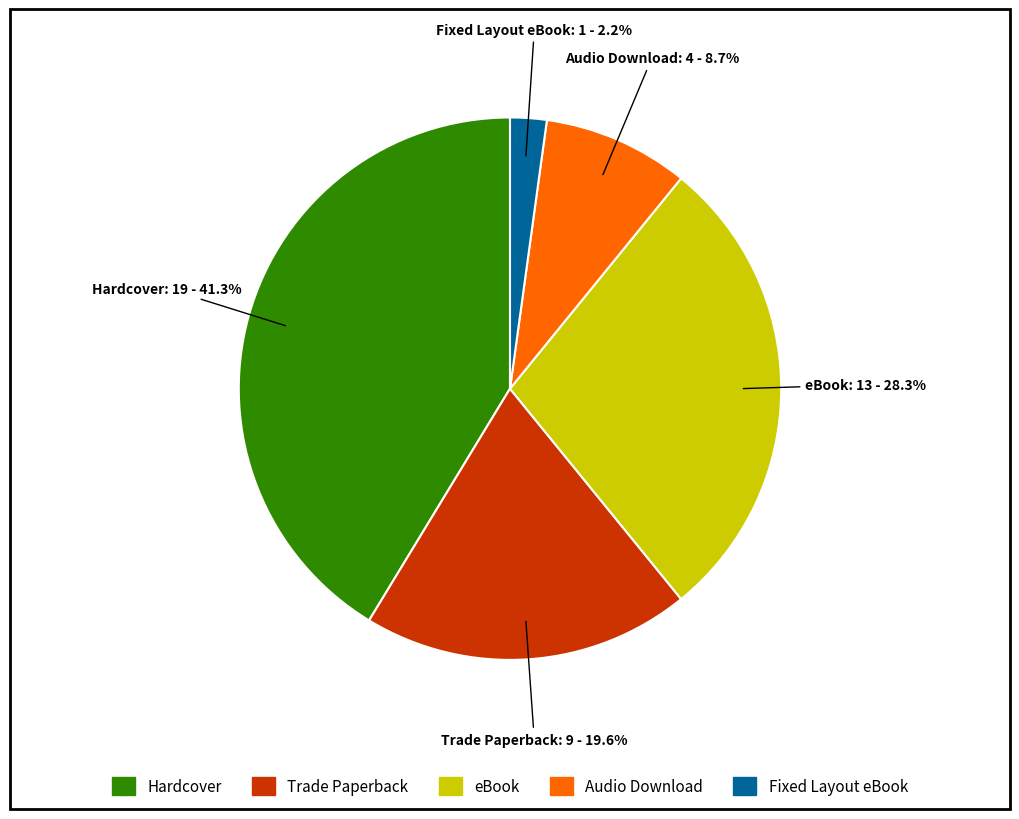

Which has a higher value, eBook or Audio Download?

eBook